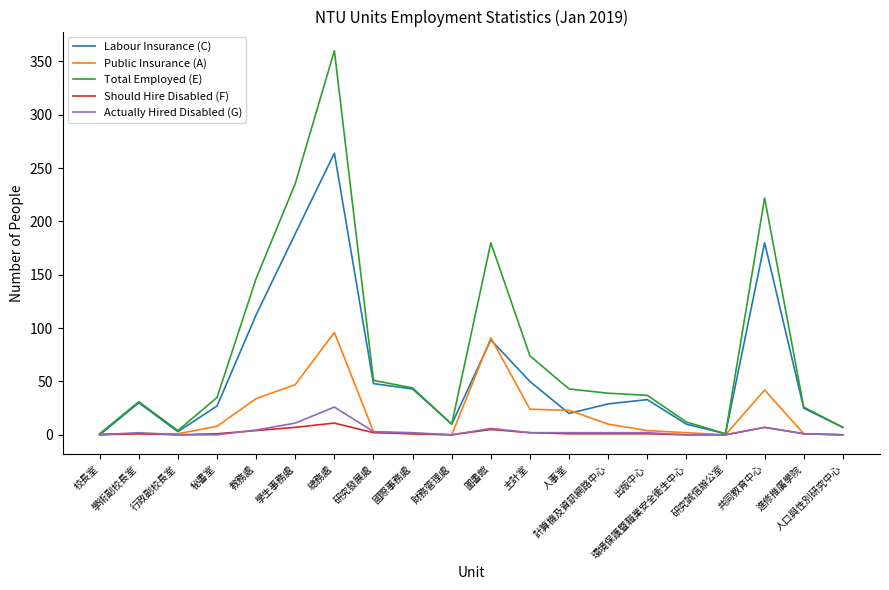

Which series has the widest spread of values?

Total Employed (E)